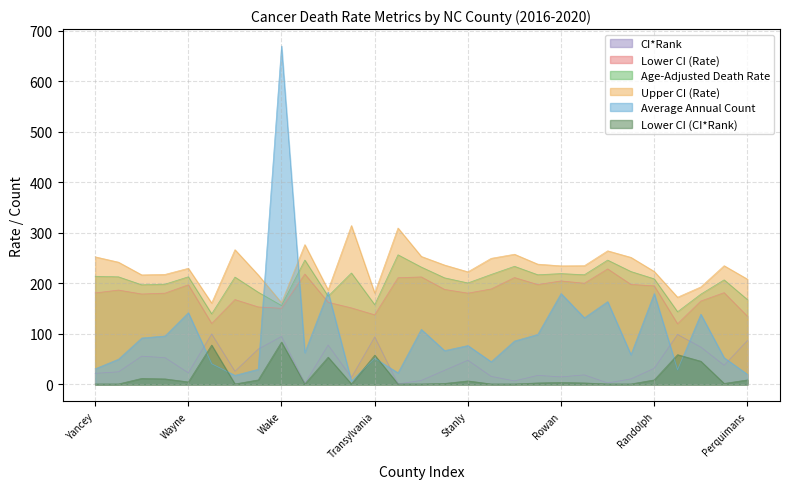

Reading left to right, extract all data points from this chart.

CI*Rank: 22.0	25.0	56.0	53.0	23.0	100.0	26.0	70.0	95.0	2.0	78.0	14.0	94.0	1.0	8.0	28.0	48.0	16.0	7.0	18.0	15.0	19.0	3.0	11.0	32.0	99.0	74.0	38.0	87.0
Lower CI (Rate): 181.2	186.9	179.1	180.8	197.4	120.8	168.1	153.5	150.7	218.6	162.8	151.6	137.9	211.3	212.9	188.2	180.8	189.1	211.7	197.8	205.0	200.4	228.8	198.1	195.2	120.2	165.2	181.8	135.1
Age-Adjusted Death Rate: 214.2	213.1	197.3	198.6	213.2	139.8	212.6	182.6	156.2	246.3	174.7	220.7	158.0	256.7	232.4	211.1	201.0	217.8	233.9	217.2	219.5	217.2	246.2	223.6	209.1	144.0	178.8	207.1	168.0
Upper CI (Rate): 252.7	242.1	216.9	217.9	230.0	161.2	266.8	216.8	161.8	276.8	187.2	314.6	181.1	309.7	253.5	236.4	223.0	249.7	257.8	238.2	234.8	235.1	264.6	251.6	223.7	172.7	193.1	235.1	208.5
Average Annual Count: 31.0	50.0	92.0	96.0	142.0	41.0	18.0	30.0	670.0	63.0	183.0	7.0	52.0	23.0	109.0	67.0	77.0	45.0	86.0	99.0	180.0	132.0	164.0	59.0	180.0	29.0	139.0	53.0	20.0
Lower CI (CI*Rank): 1.0	1.0	12.0	11.0	5.0	78.0	1.0	9.0	84.0	1.0	54.0	1.0	58.0	1.0	1.0	2.0	7.0	1.0	1.0	3.0	4.0	3.0	1.0	1.0	9.0	59.0	46.0	2.0	9.0